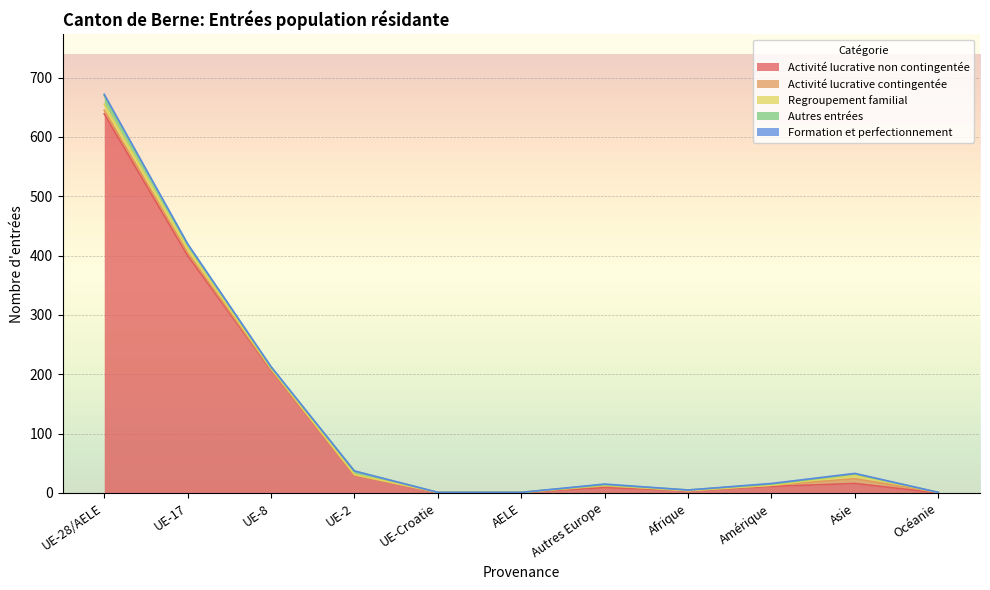

Reading right to left, list all the values displayed in this chart.

Activité lucrative non contingentée: 0	16	11	4	9	1	1	30	207	400	639
Activité lucrative contingentée: 1	8	2	0	3	0	0	0	1	5	6
Regroupement familial: 0	6	0	0	1	0	0	1	2	7	10
Autres entrées: 0	2	2	1	1	0	0	6	2	7	15
Formation et perfectionnement: 0	1	1	0	1	0	0	0	1	1	2